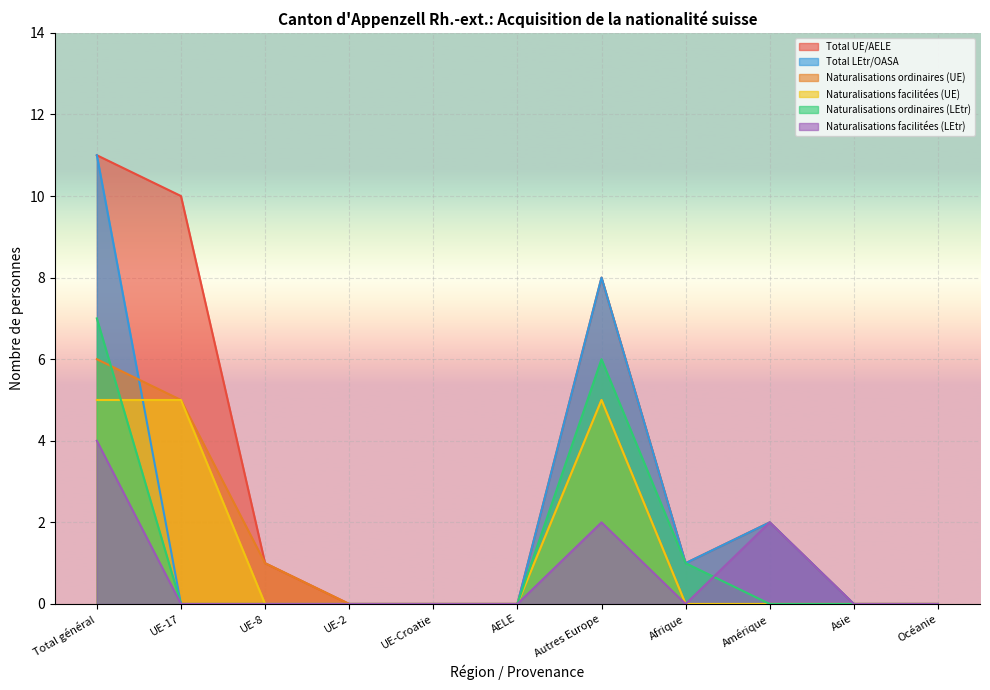

The Total UE/AELE series shows 0 at UE-2. True or false?

True